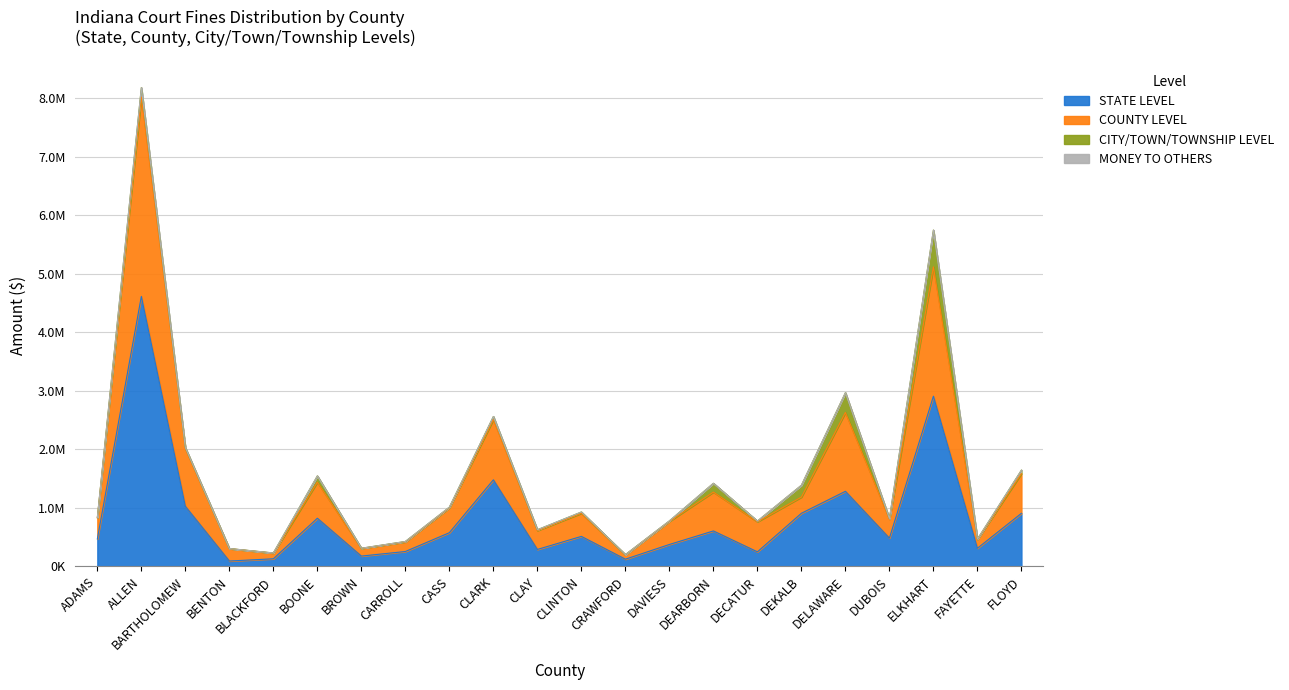

Does the chart have visible grid lines?

Yes